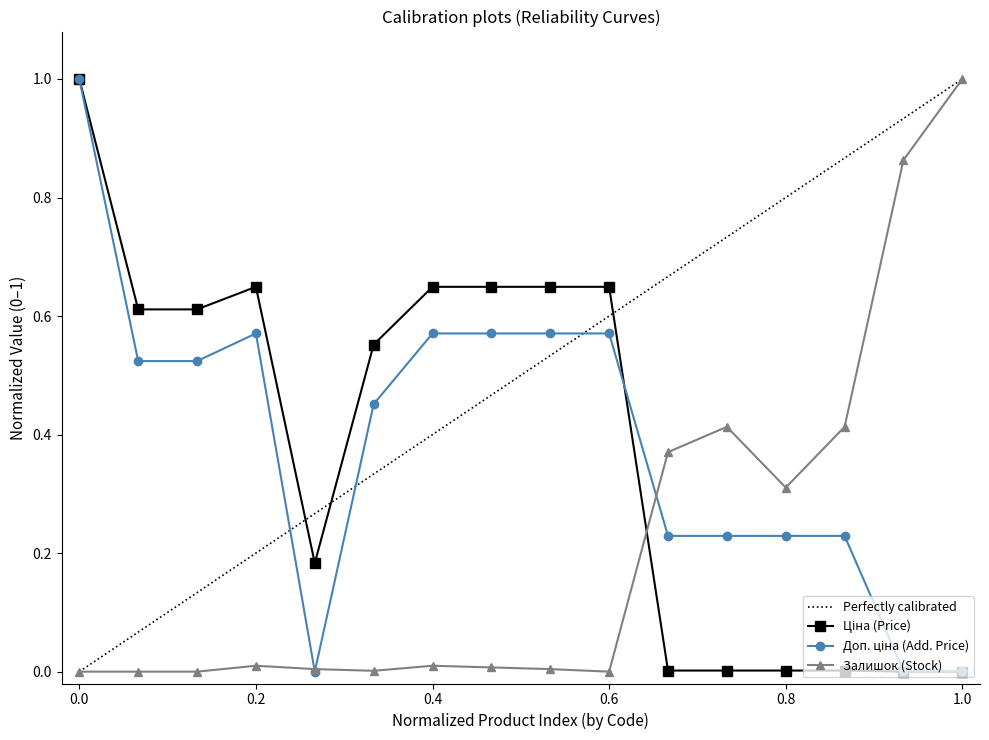

True or false: Залишок (Stock) has more than 1 interior local peaks.

True